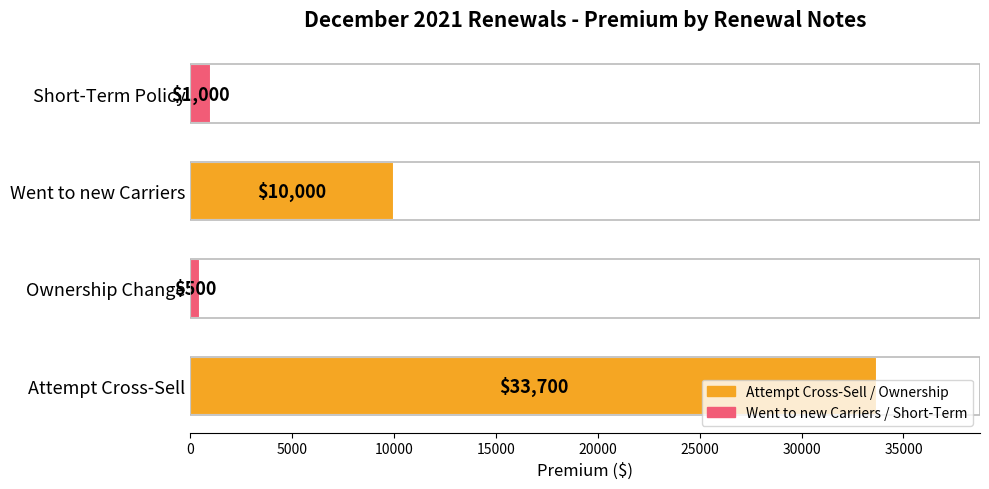

List the labels in order of value, smallest first.

Ownership Change, Short-Term Policy, Went to new Carriers, Attempt Cross-Sell